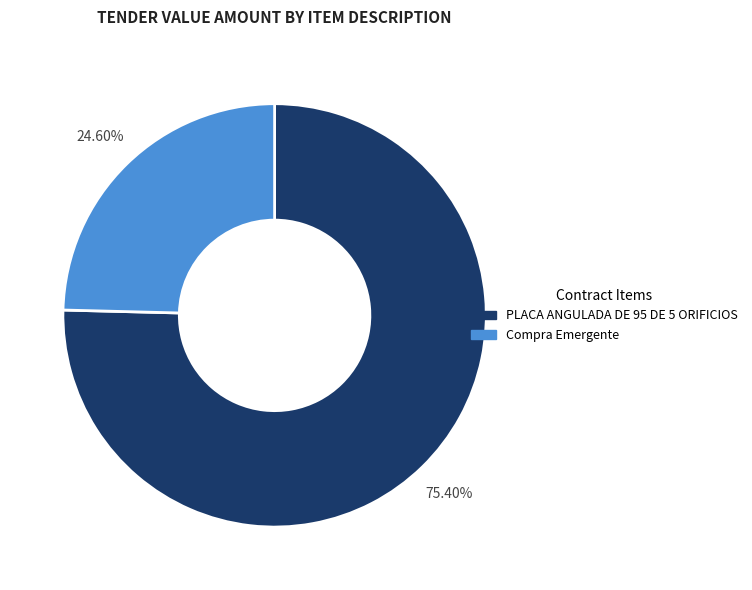

What percentage is the Compra Emergente slice, to the nearest percent?

25%